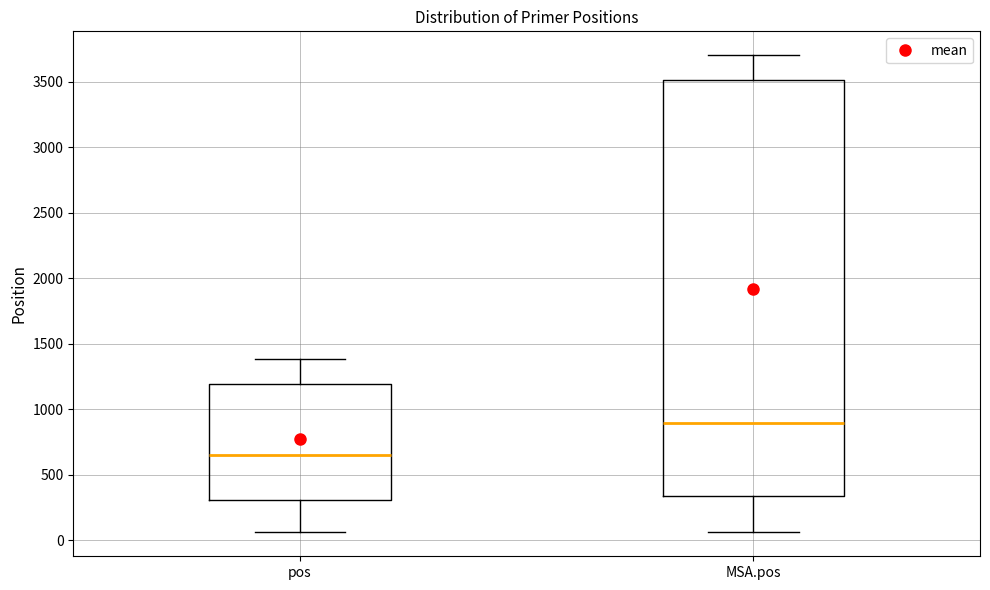

Where is the lower edge of the box for pos on the y-axis? The values are not printed on the chart, so give them approximately, as read against the axis.

300